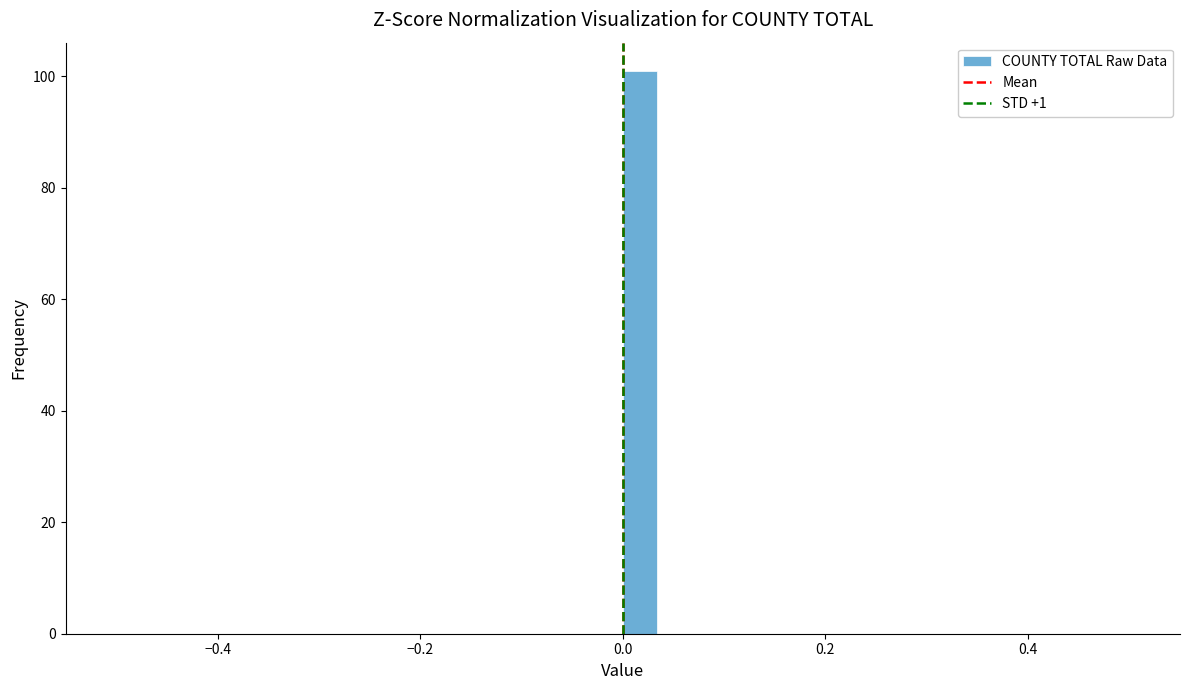

Around what value on the x-axis is the tallest bar? Give the approximate position of its centre, as read against the axis.

0.02